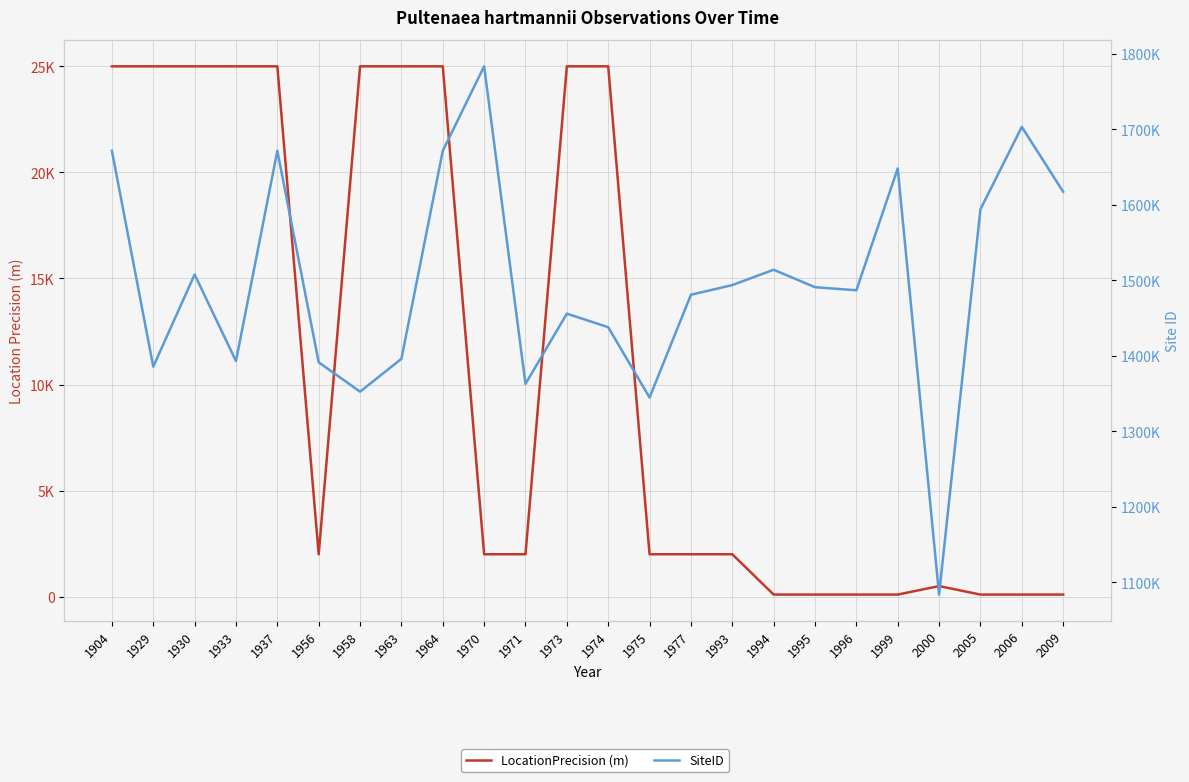

Count the number of data series in this chart.

2